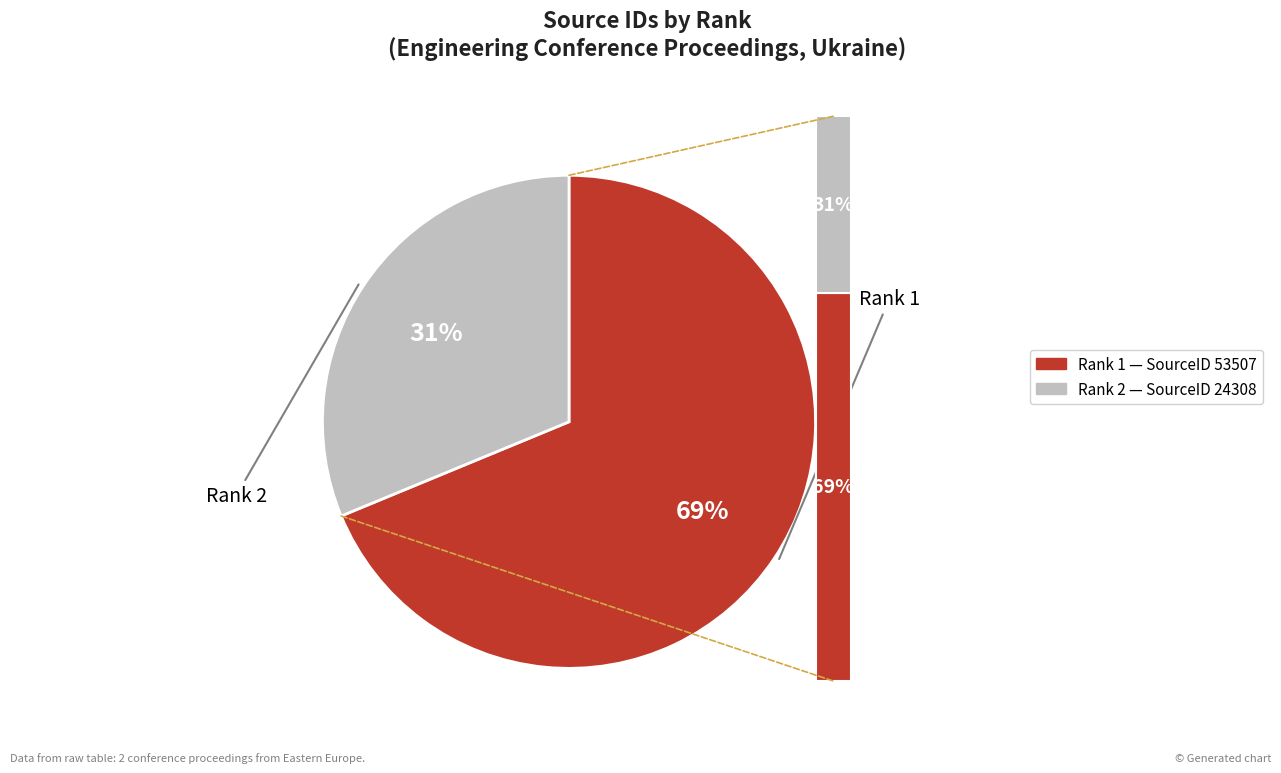

Approximately how many times larger is the value at Rank 2 compared to Rank 1?

0.5